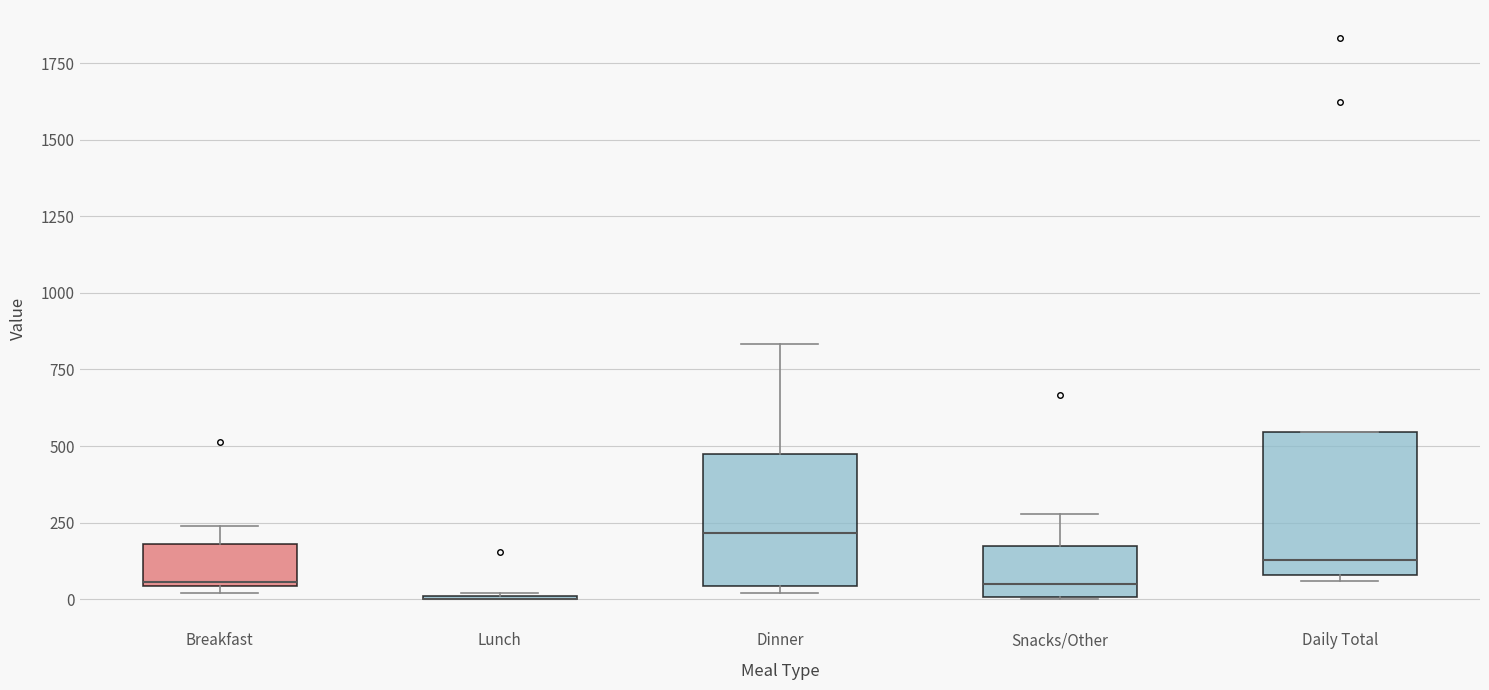

Reading left to right, read every box against the y-axis: the position of its median line, the range the box covers, and the ends of its whiskers. The values are not printed on the chart, so give them approximately, as read against the axis.

Breakfast: median 50, box 50 to 200, whiskers 0 to 250
Lunch: box collapsed to a line at 0, whiskers 0 to 0
Dinner: median 200, box 50 to 500, whiskers 0 to 850
Snacks/Other: median 50, box 0 to 150, whiskers 0 to 300
Daily Total: median 150, box 100 to 550, whiskers 50 to 550